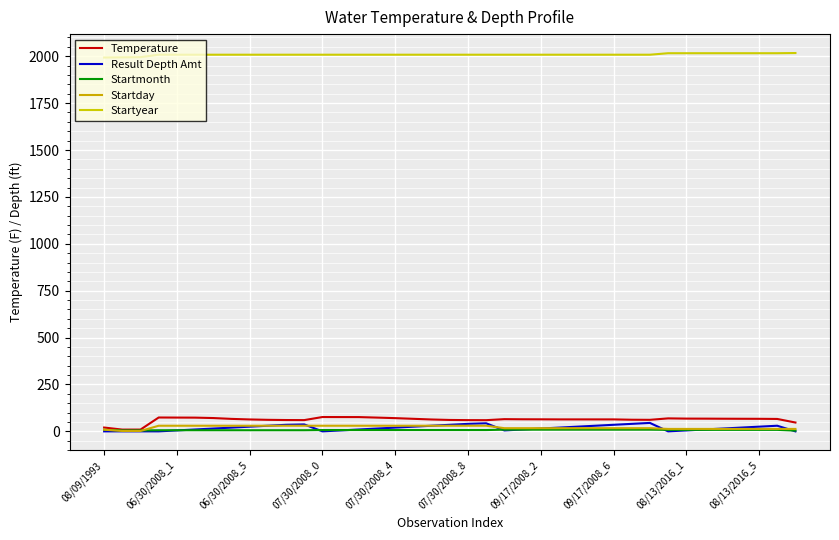

Rank the series by their maximum value, from lowest to highest.

Startmonth, Startday, Result Depth Amt, Temperature, Startyear